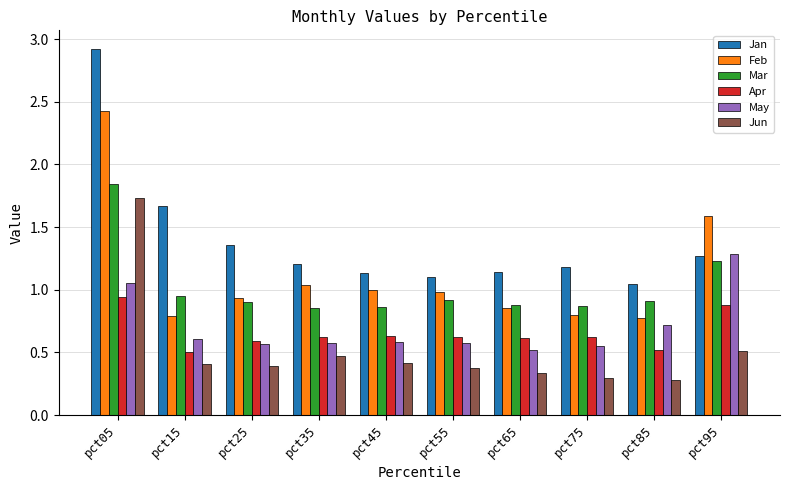

What is the total value across all series at pct25?

4.7